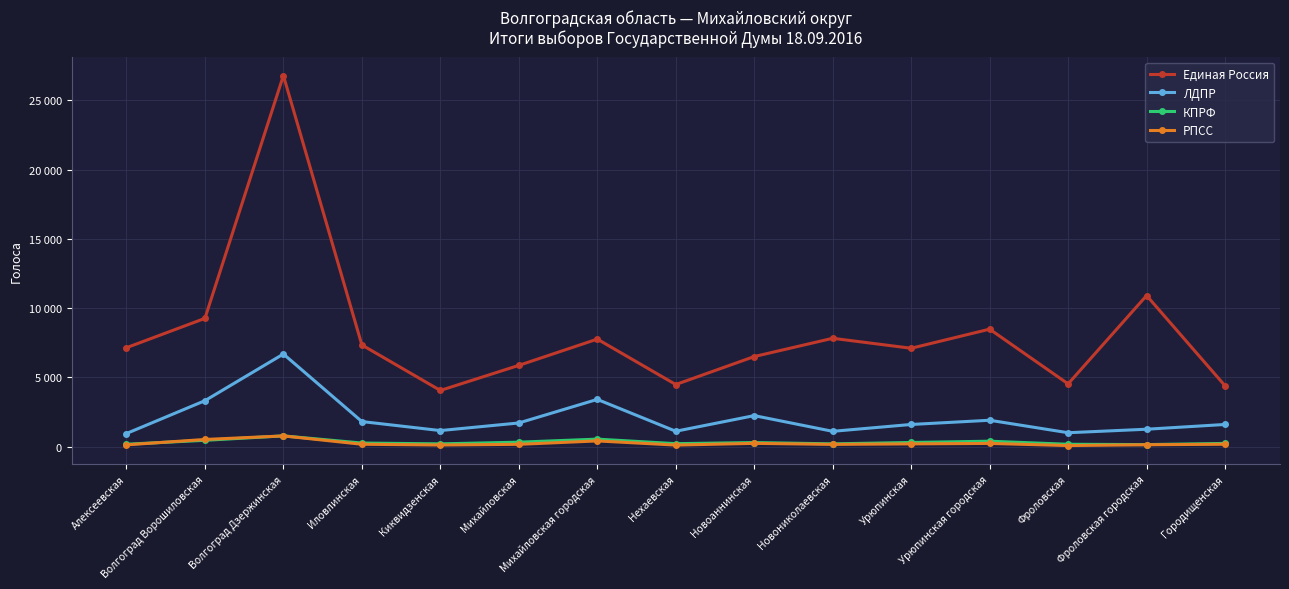

Reading left to right, list all the values displayed in this chart.

Единая Россия: Алексеевская=7138	Волгоград Ворошиловская=9258	Волгоград Дзержинская=26798	Иловлинская=7337	Киквидзенская=4051	Михайловская=5862	Михайловская городская=7759	Нехаевская=4478	Новоаннинская=6499	Новониколаевская=7818	Урюпинская=7098	Урюпинская городская=8478	Фроловская=4525	Фроловская городская=10906	Городищенская=4386
ЛДПР: Алексеевская=940	Волгоград Ворошиловская=3311	Волгоград Дзержинская=6682	Иловлинская=1803	Киквидзенская=1152	Михайловская=1701	Михайловская городская=3404	Нехаевская=1103	Новоаннинская=2232	Новониколаевская=1098	Урюпинская=1593	Урюпинская городская=1897	Фроловская=996	Фроловская городская=1249	Городищенская=1593
КПРФ: Алексеевская=166	Волгоград Ворошиловская=448	Волгоград Дзержинская=768	Иловлинская=251	Киквидзенская=192	Михайловская=313	Михайловская городская=534	Нехаевская=206	Новоаннинская=288	Новониколаевская=192	Урюпинская=292	Урюпинская городская=384	Фроловская=162	Фроловская городская=139	Городищенская=224
РПСС: Алексеевская=122	Волгоград Ворошиловская=509	Волгоград Дзержинская=766	Иловлинская=163	Киквидзенская=109	Михайловская=158	Михайловская городская=404	Нехаевская=104	Новоаннинская=228	Новониколаевская=154	Урюпинская=190	Урюпинская городская=224	Фроловская=69	Фроловская городская=128	Городищенская=165